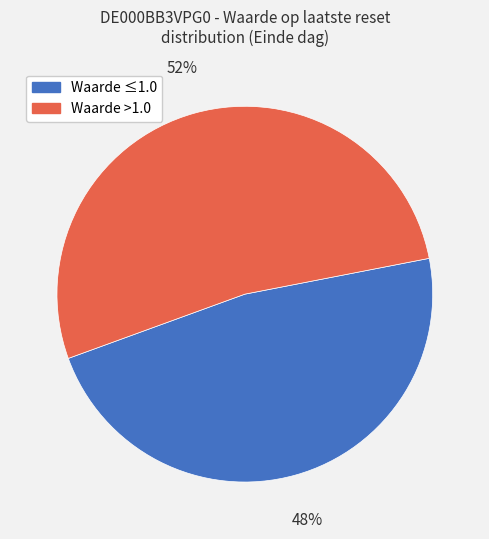

Is it true that Waarde ≤1.0 is 48% of the pie?

True